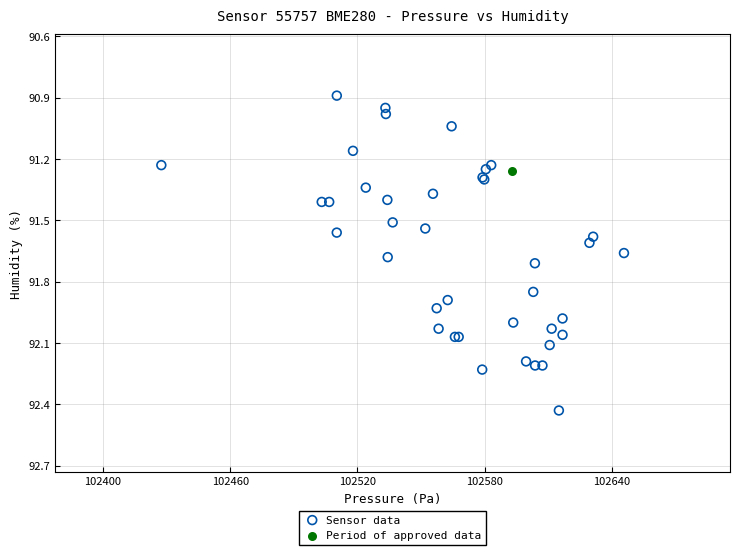

What are all the series names shown in the legend?

Sensor data, Period of approved data